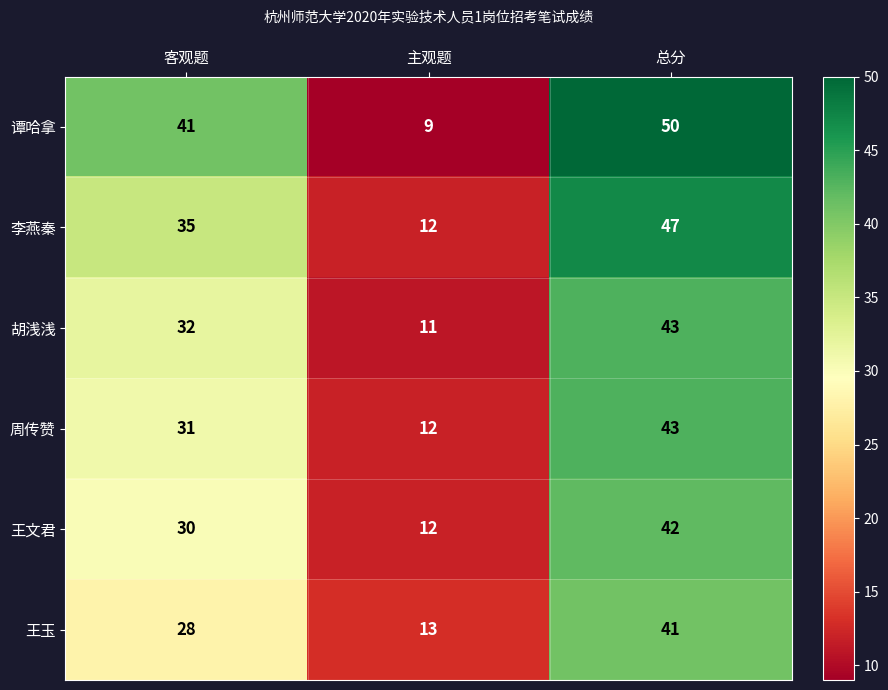

How many data points in 李燕秦 are above 35?

1